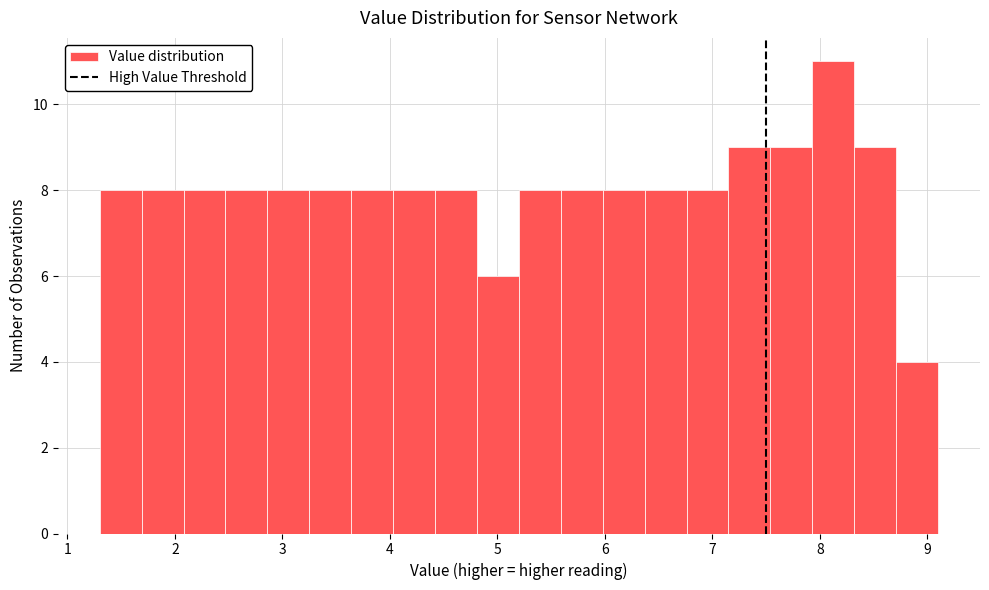

Read against the x-axis, roughly where is the centre of the tallest bar?

8.1